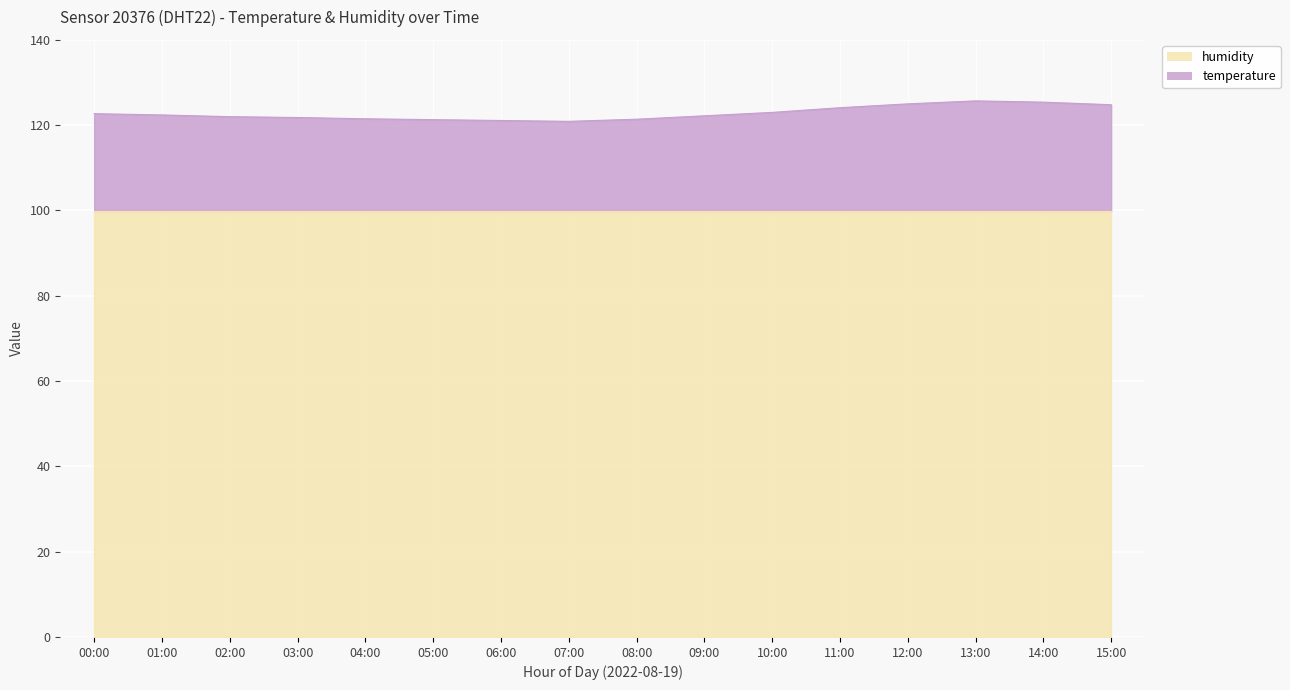

What is the greatest value displayed?

125.7